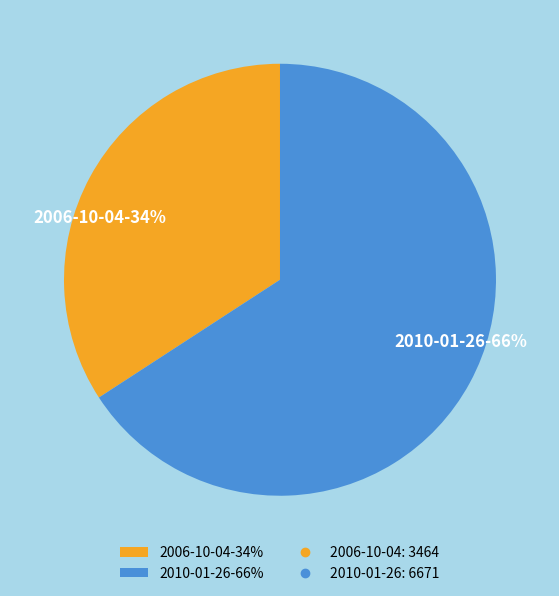

To the nearest percent, what portion does 2010-01-26 represent?

66%